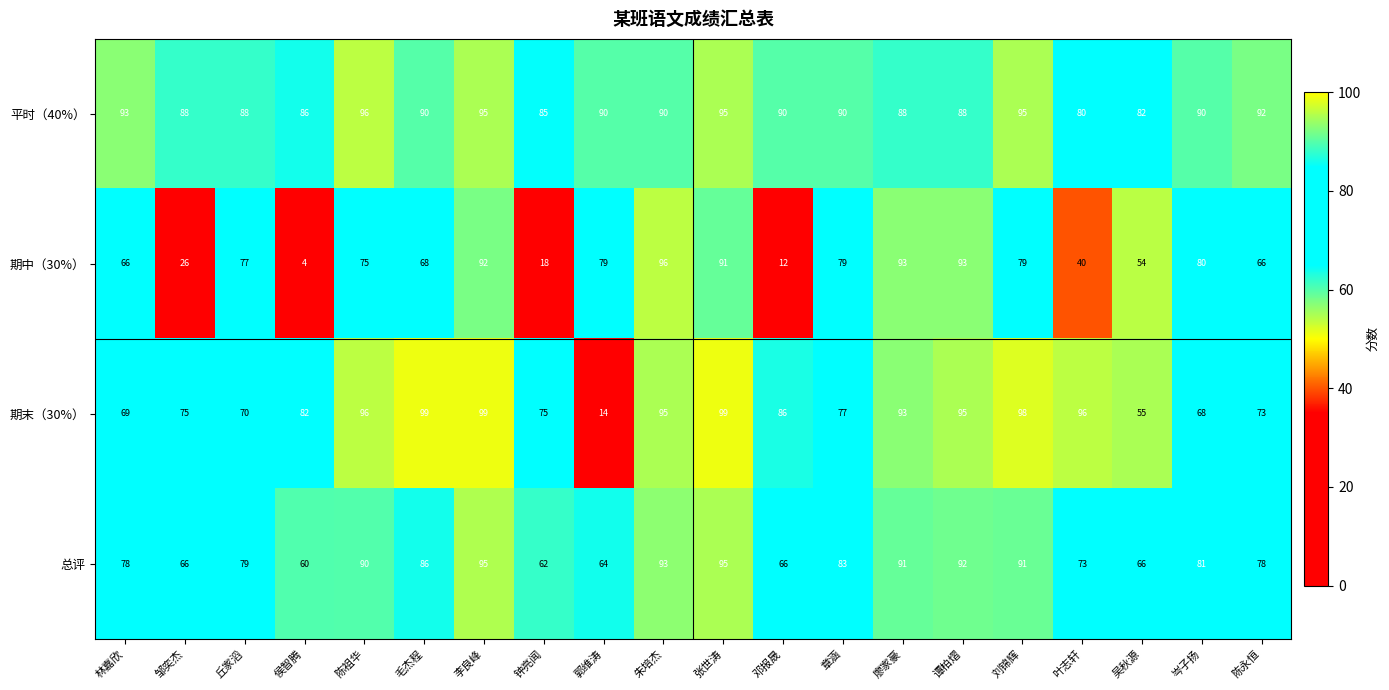

How many data points does each series have?

20